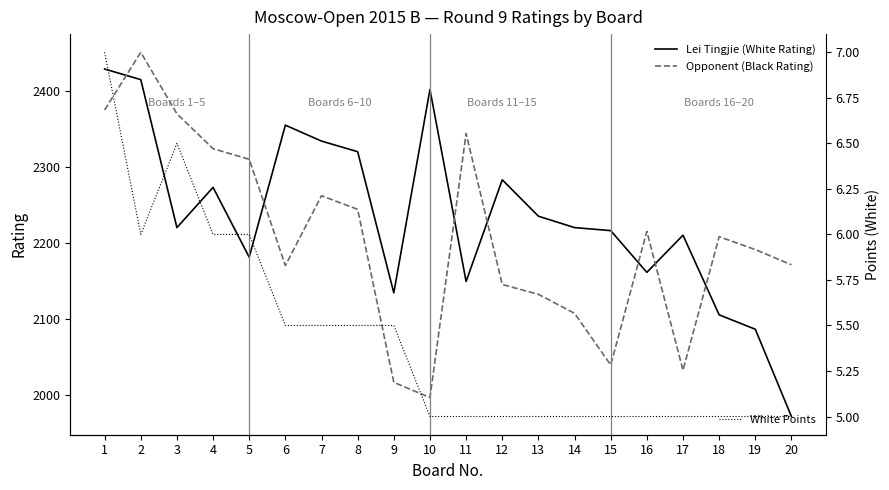

How many data points does each series have?

20